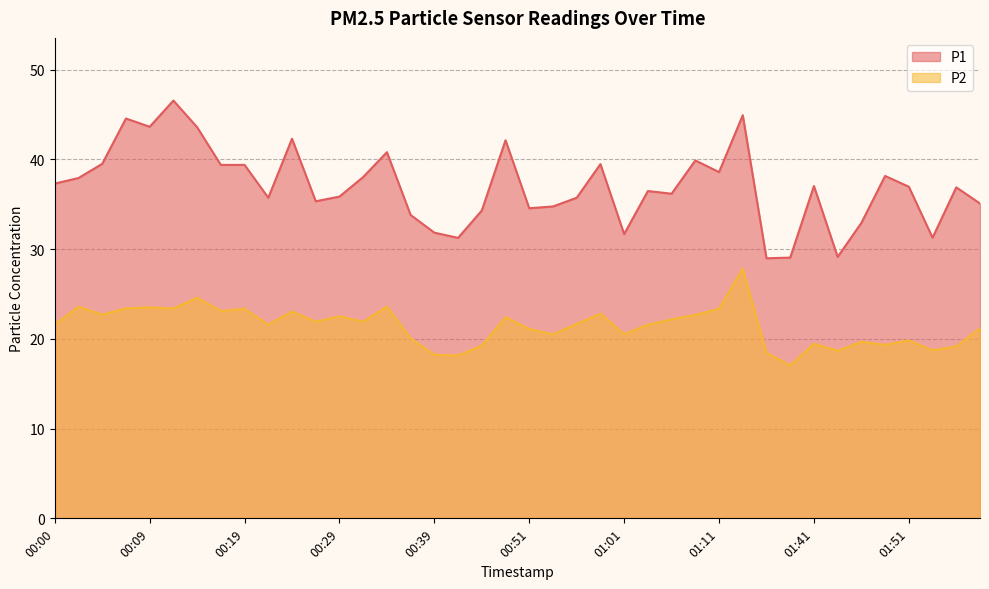

How many lines are shown in the chart?

2